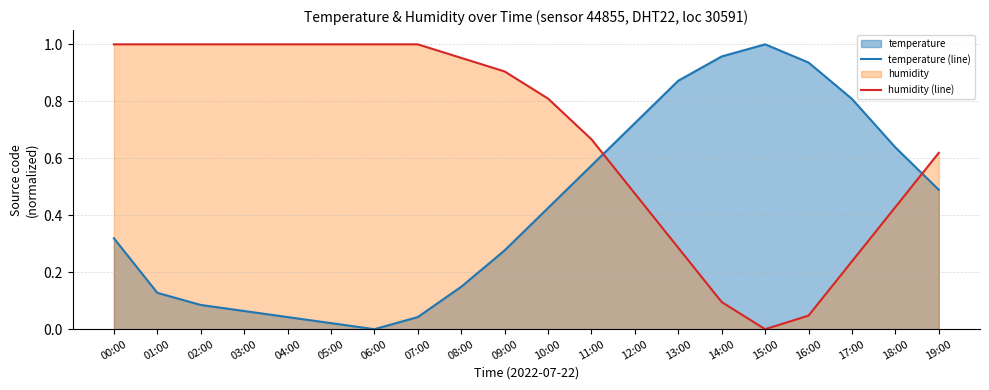

What is the difference between the temperature (line) values at 02:00 and 11:00?

0.5